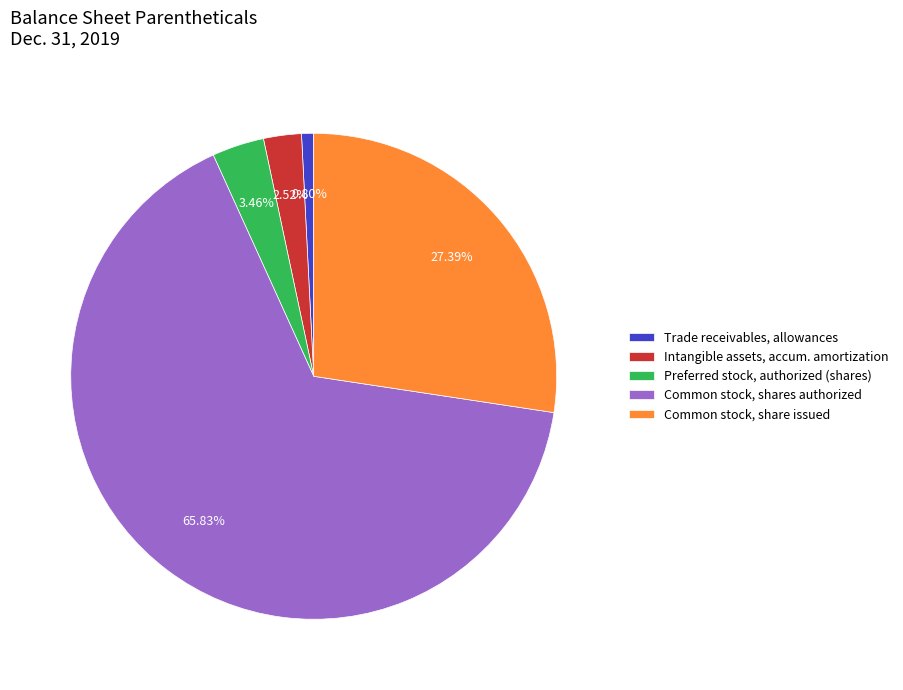

Do Preferred stock, authorized (shares) and Trade receivables, allowances together represent more than half of the pie?

No